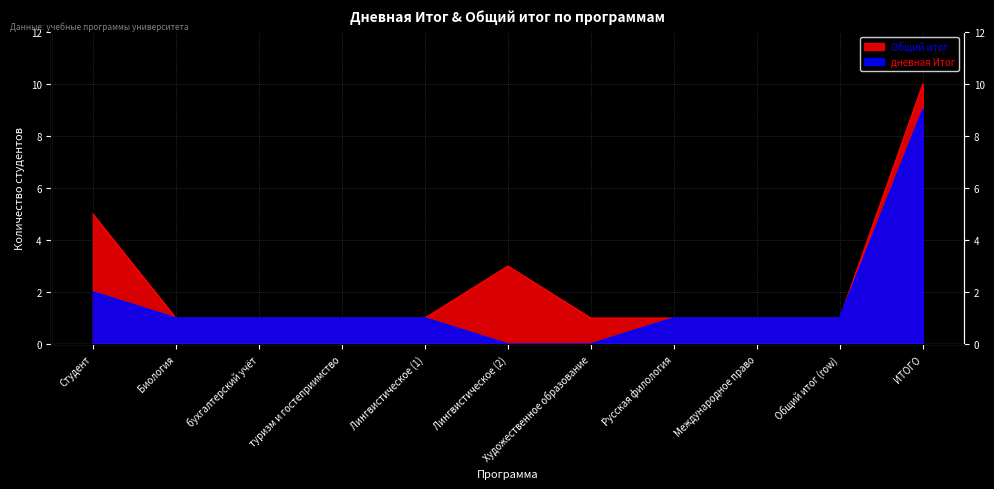

List the series in order of their peak value, highest first.

Общий итог, дневная Итог